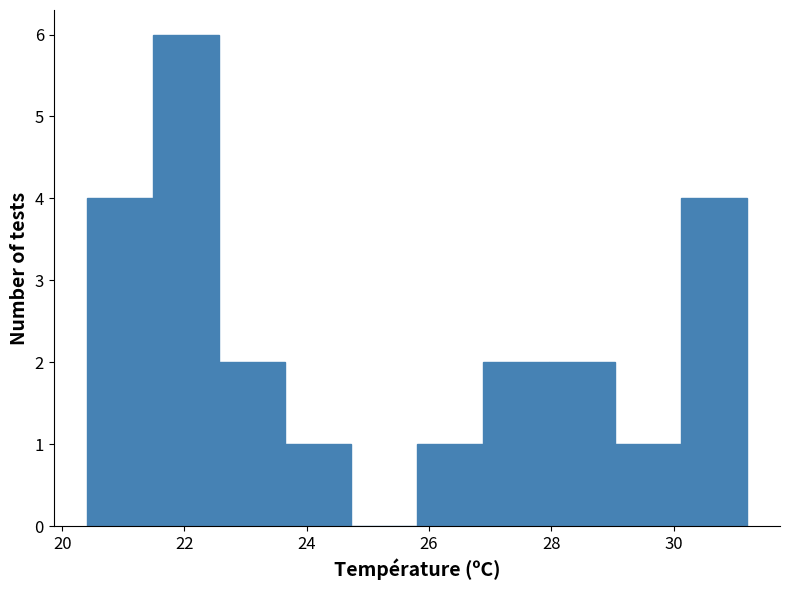

Reading left to right, transcribe this chart: for each bar, give the range it covers on the x-axis and its height. Neither the bar edges nor the heights are printed on the chart, so give them approximately, as read against the axes.

20.40 to 21.48: 4
21.48 to 22.56: 6
22.56 to 23.64: 2
23.64 to 24.72: 1
24.72 to 25.80: 0
25.80 to 26.88: 1
26.88 to 27.96: 2
27.96 to 29.04: 2
29.04 to 30.12: 1
30.12 to 31.20: 4